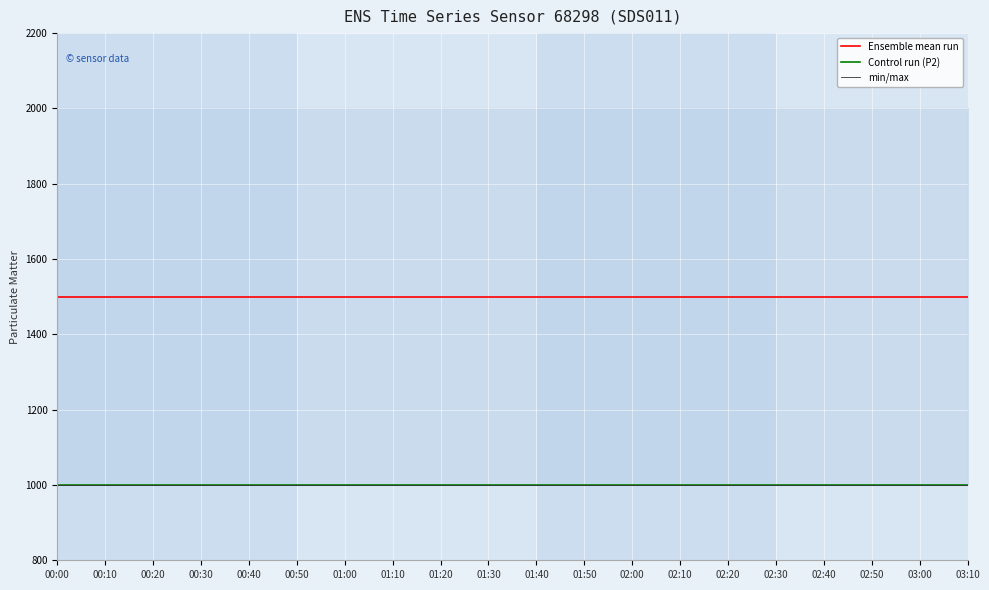

What is the sum of the min/max values at 01:40 and 01:30?

1999.8